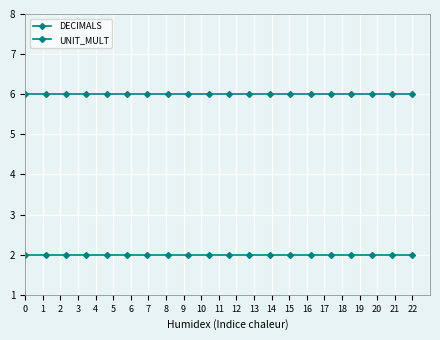

How many lines are shown in the chart?

2